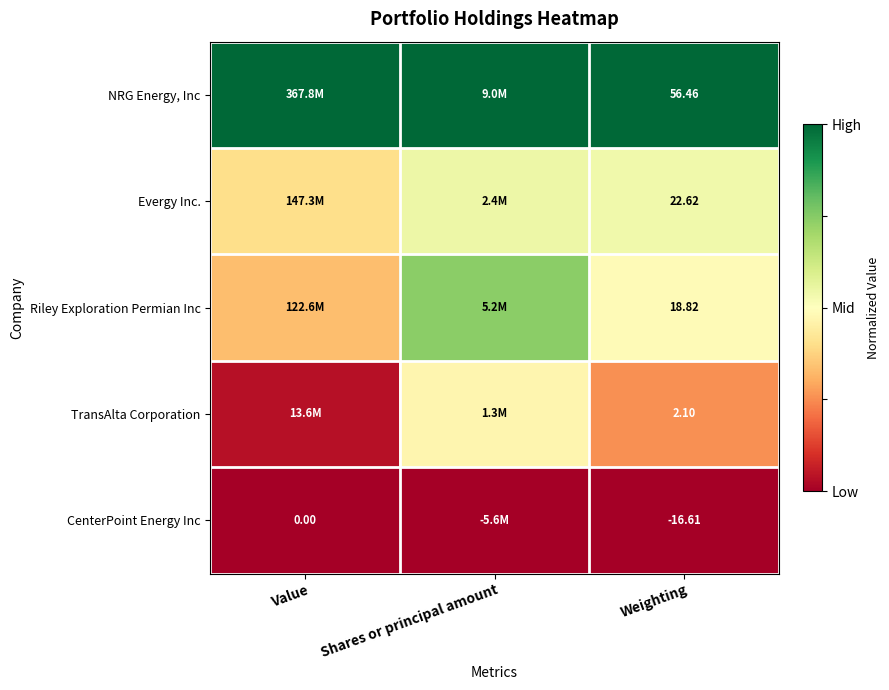

Is the value of CenterPoint Energy Inc at Value greater than the value of Evergy Inc. at Weighting?

No